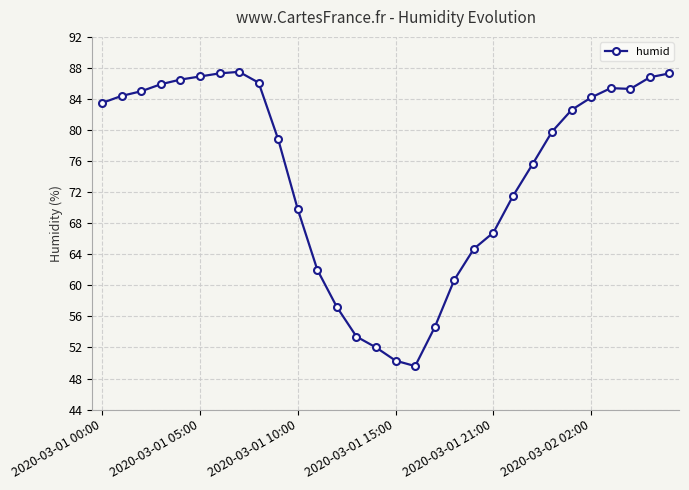

What is the average value?

74.4